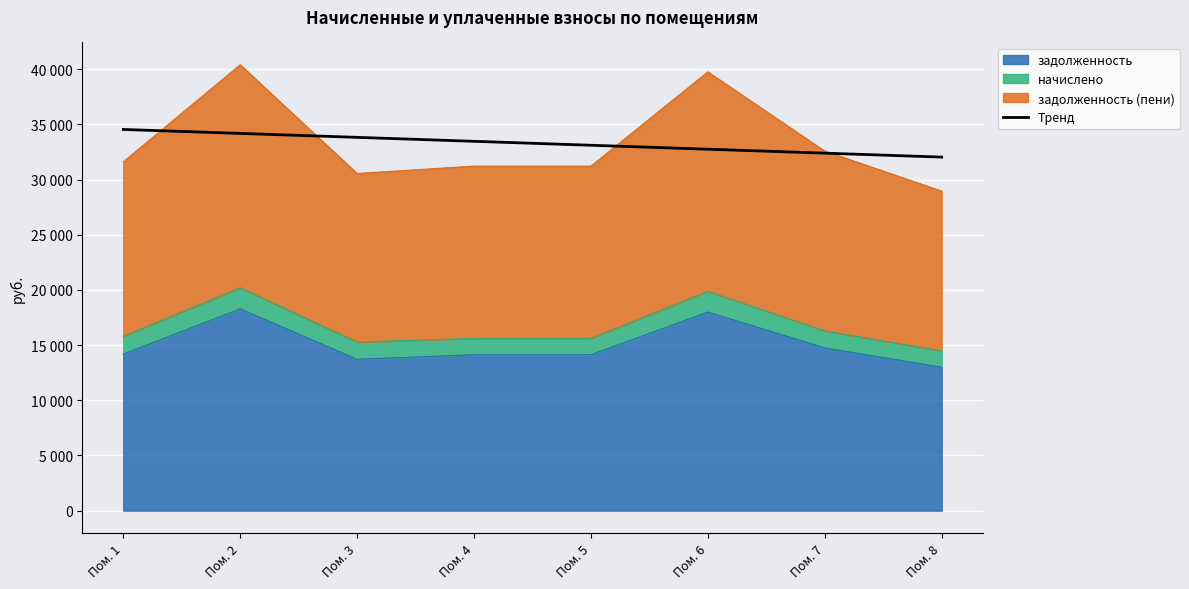

What is the minimum value shown in the chart?

32037.6